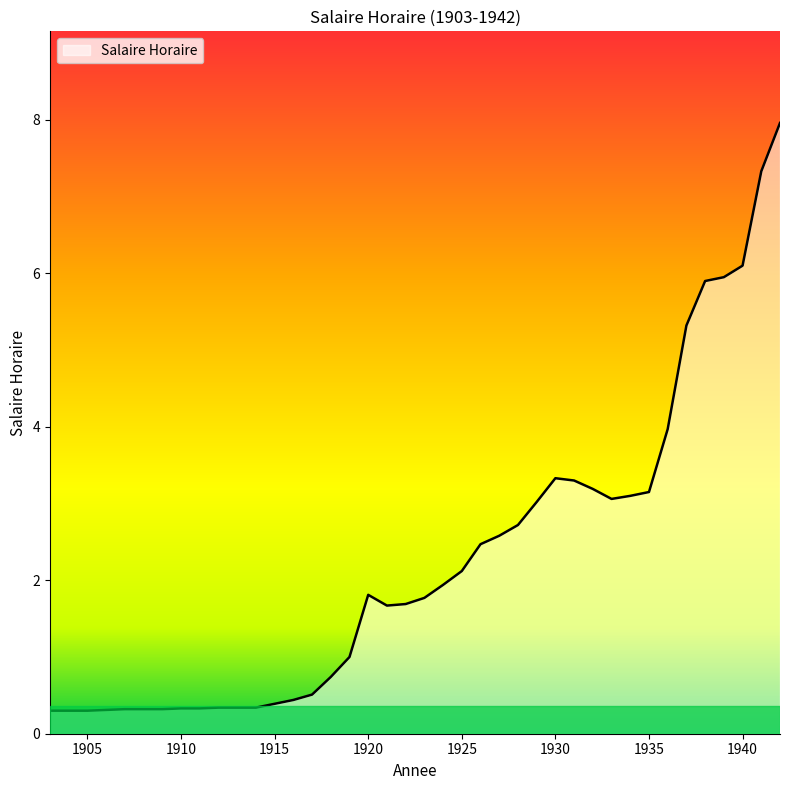

What is the sum of all values?

90.4